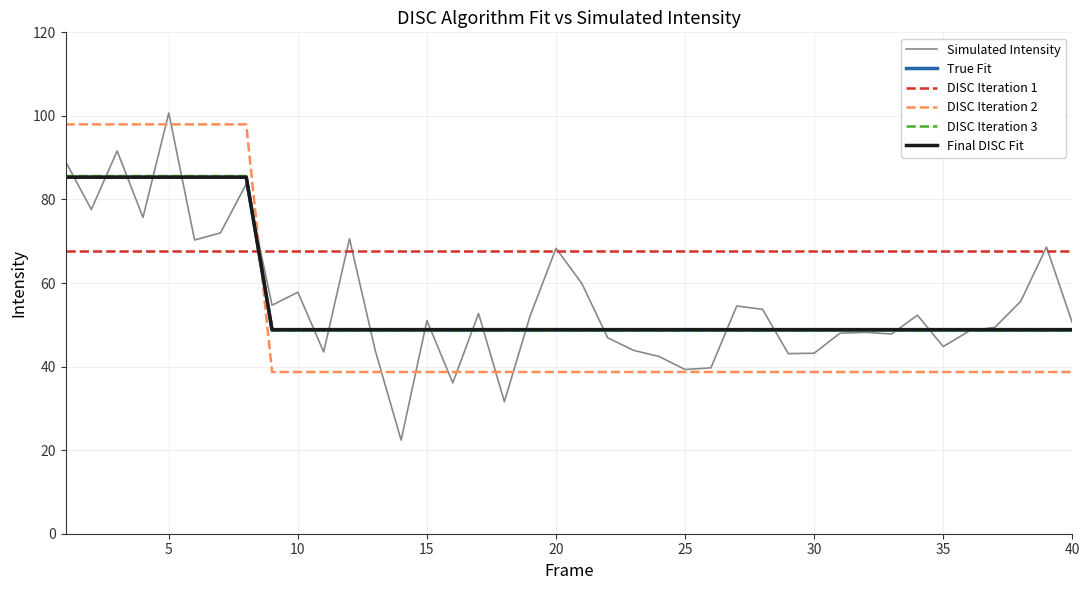

What is the lowest value of the DISC Iteration 1 series?

67.7